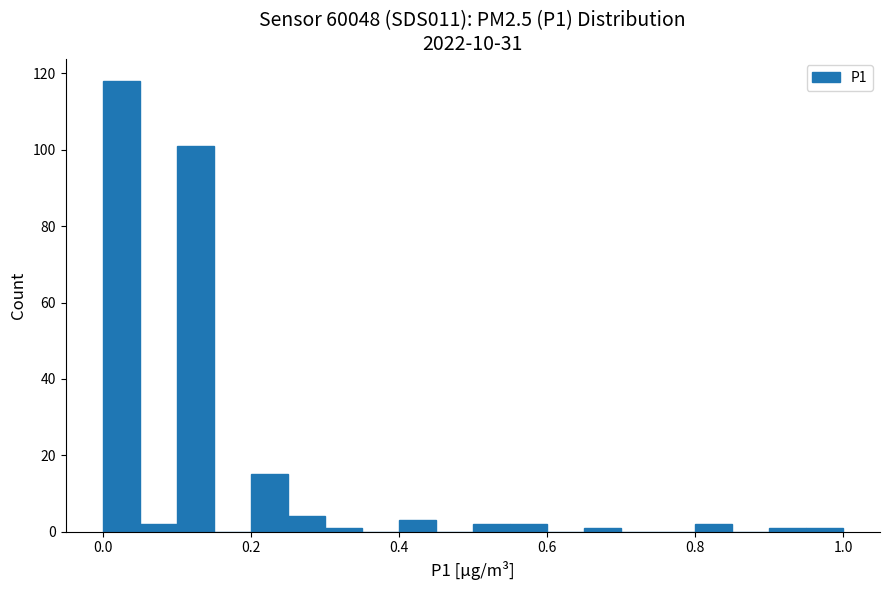

Around what value on the x-axis is the tallest bar? Give the approximate position of its centre, as read against the axis.

0.02